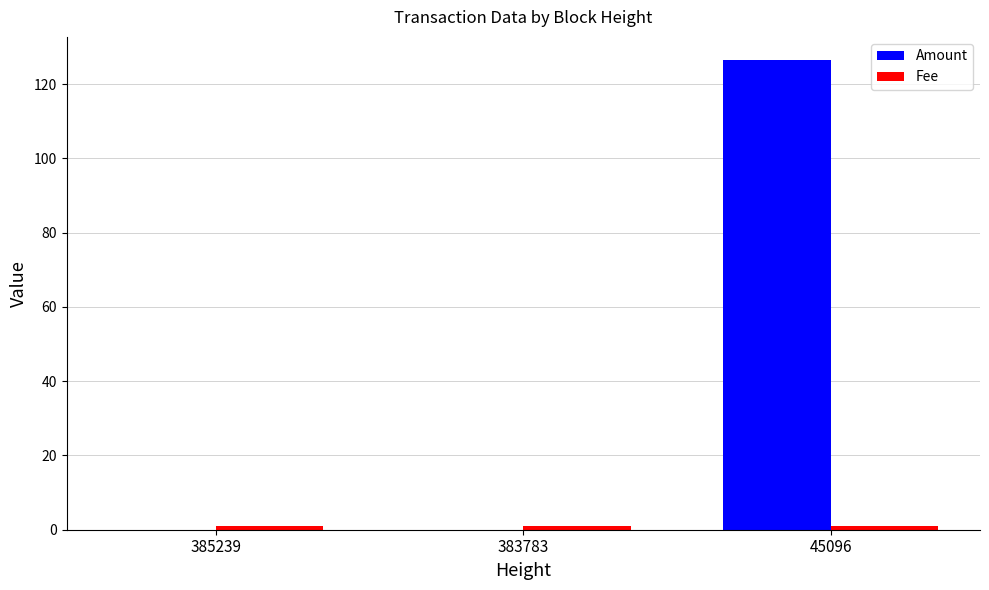

Which series changed the most between 383783 and 45096?

Amount